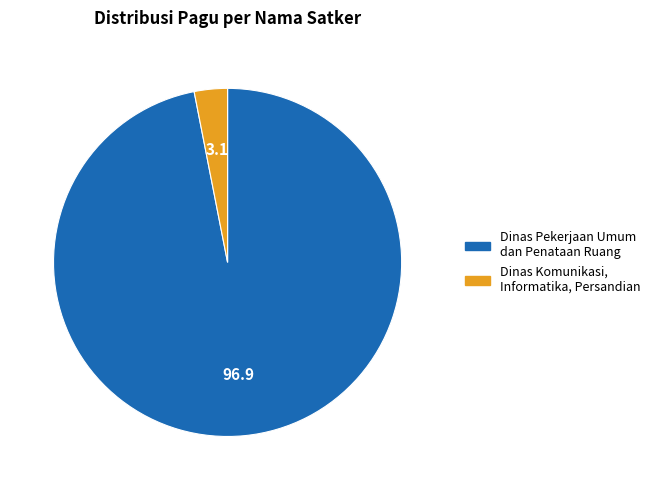

Is there a majority slice in this chart?

Yes